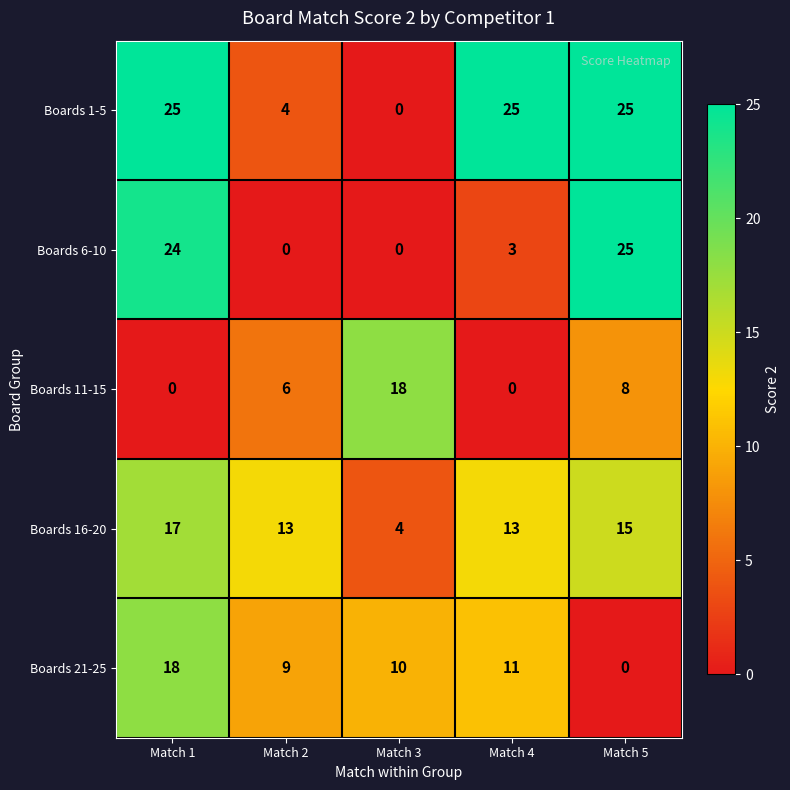

At which category is the sum across all series the highest?

Match 1